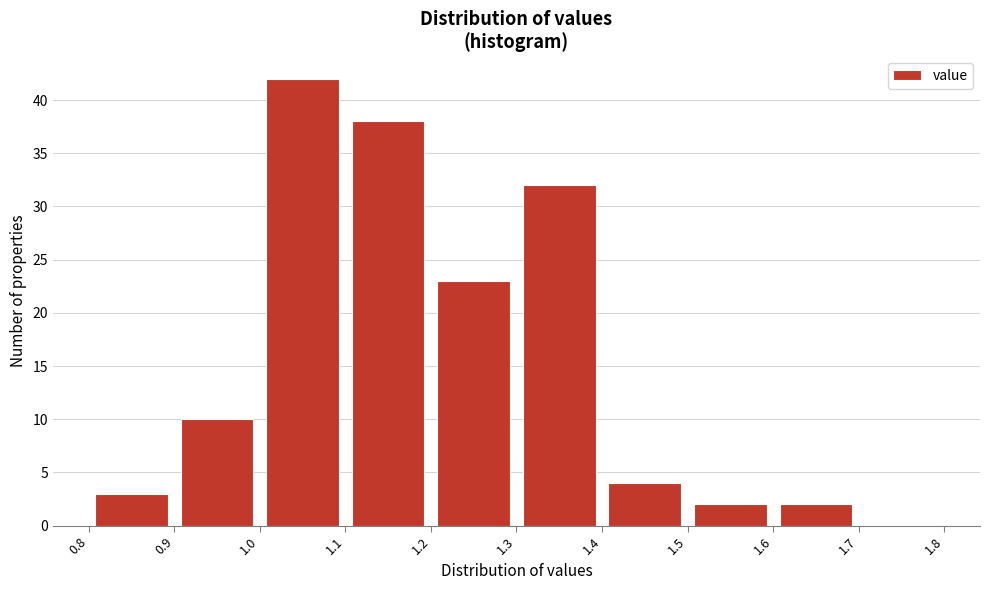

What is the height of the bar covering 1.3 to 1.4 on the x-axis? The values are not printed on the chart, so give them approximately, as read against the axis.

32